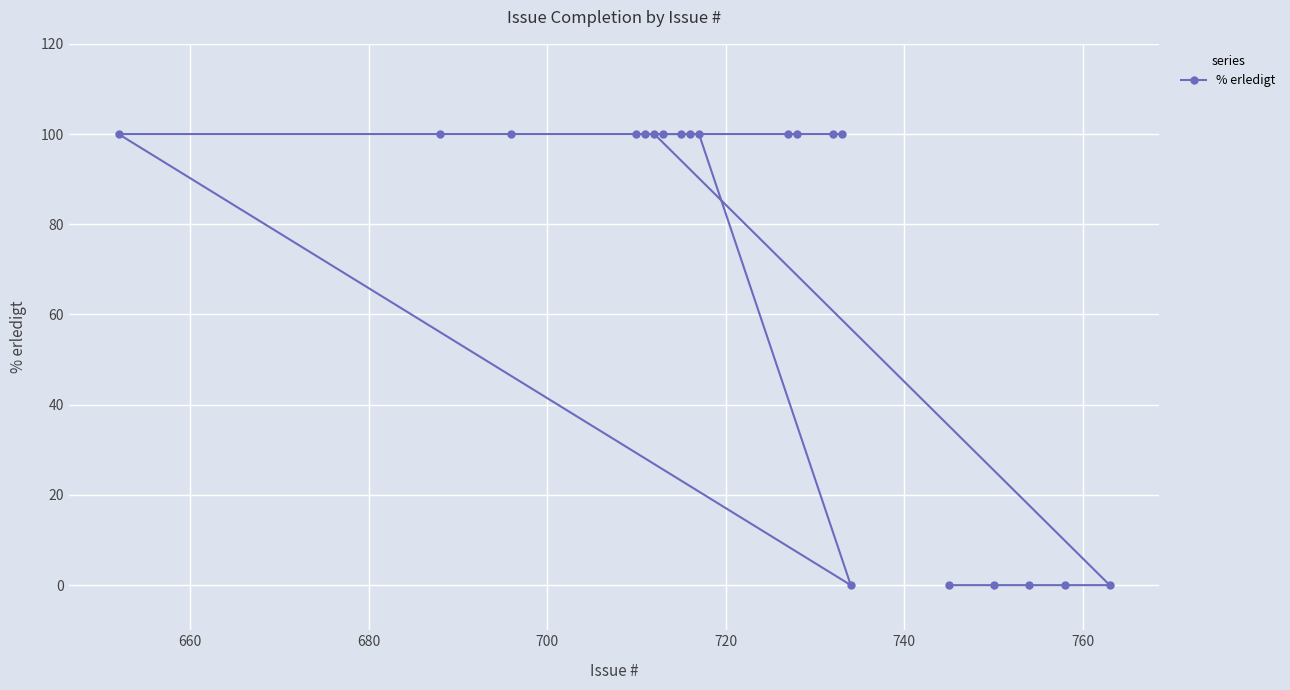

How many categories are shown in the chart?

20